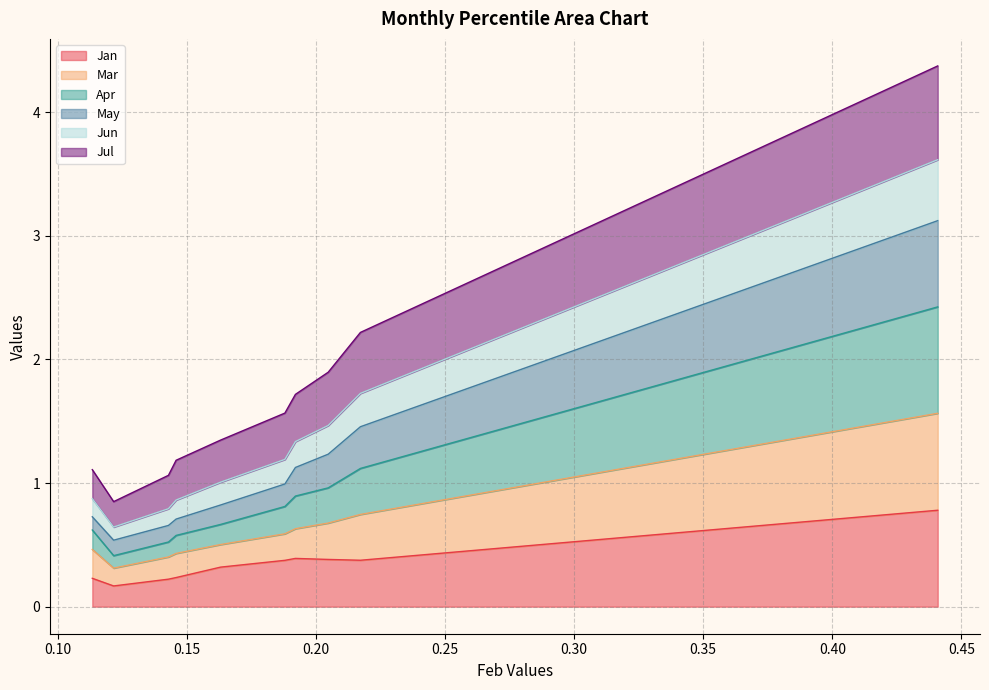

What is the difference between the highest and lowest values at pct25?

0.8